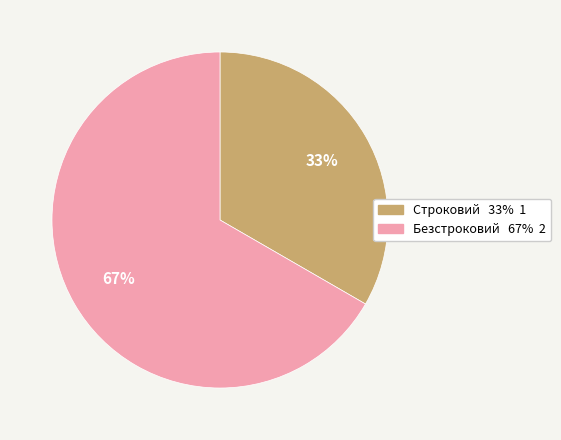

Count the number of slices in the pie.

2